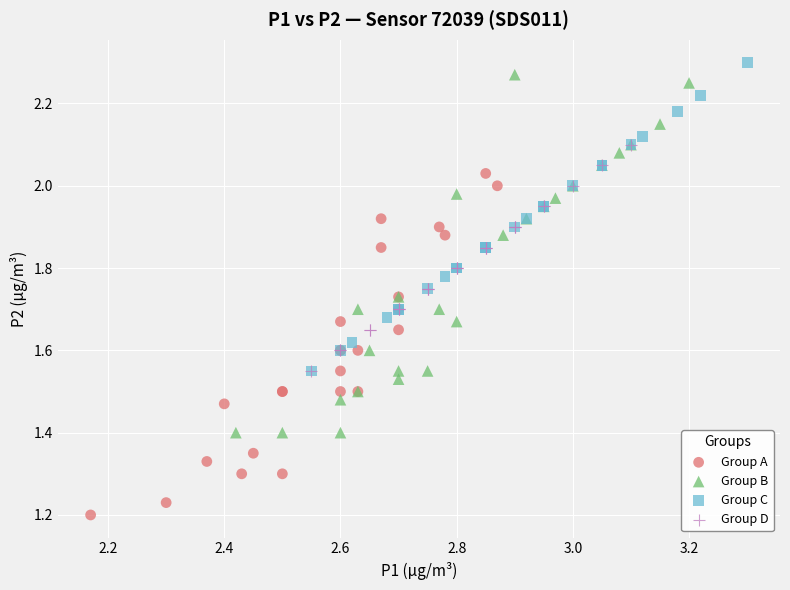

Which series has the largest Y range (max minus min)?

Group B